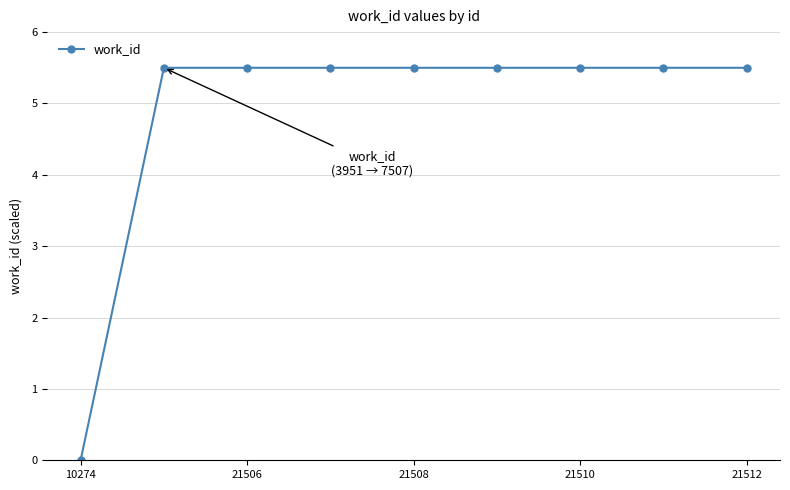

What is the greatest value displayed?

5.5